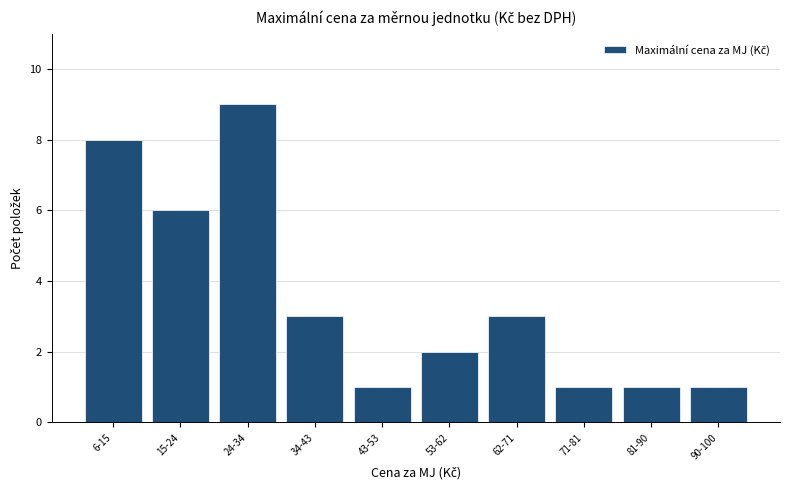

Reading right to left, extract all data points from this chart.

1	1	1	3	2	1	3	9	6	8